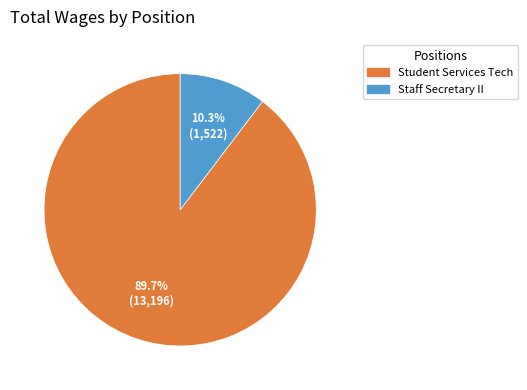

Combined, do Staff Secretary II and Student Services Tech account for over 50%?

Yes